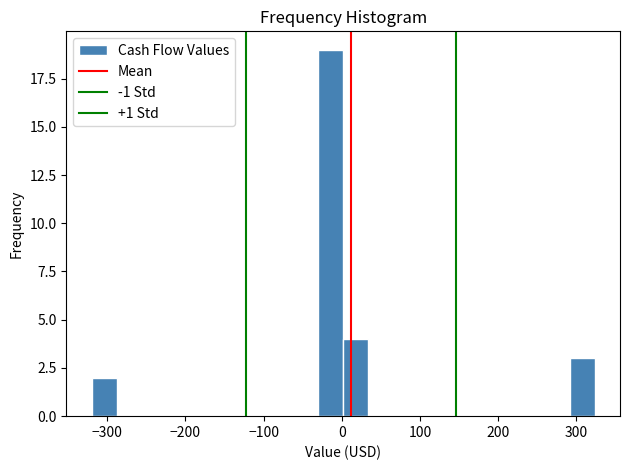

Read against the x-axis, roughly where is the centre of the tallest bar?

-10